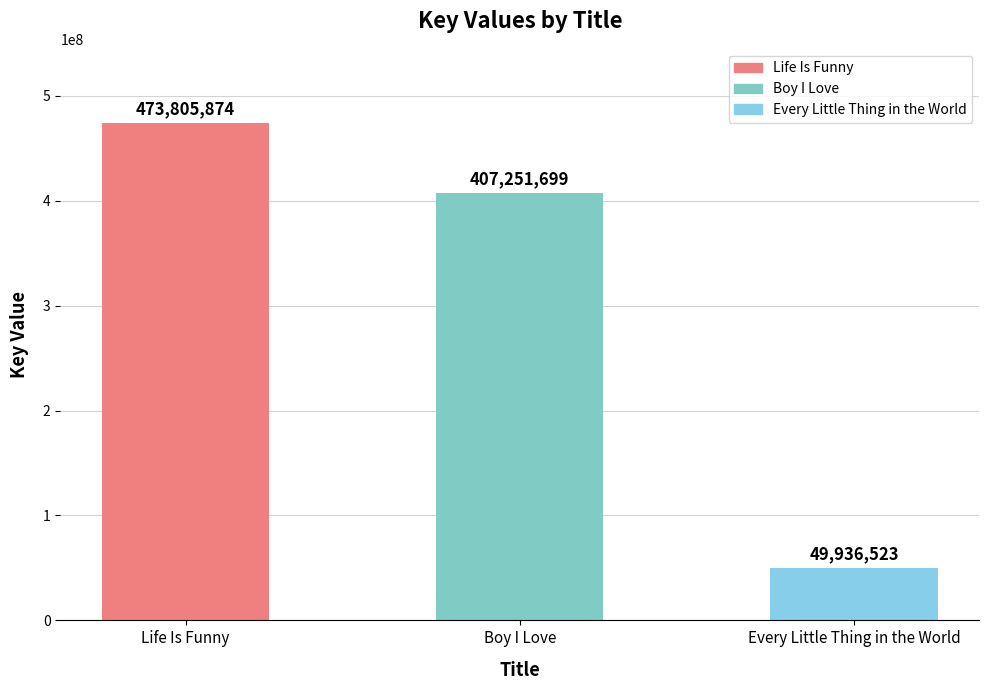

How many bars are there in total?

3